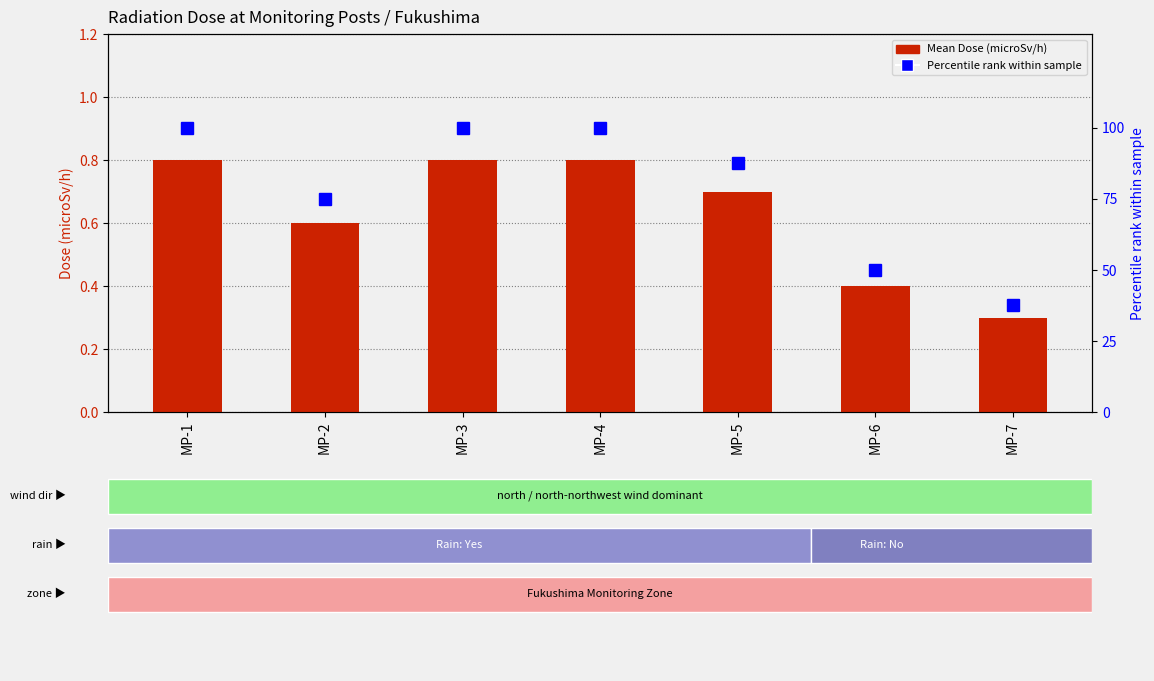

What is the average value of the Mean Dose (microSv/h) series?

0.6